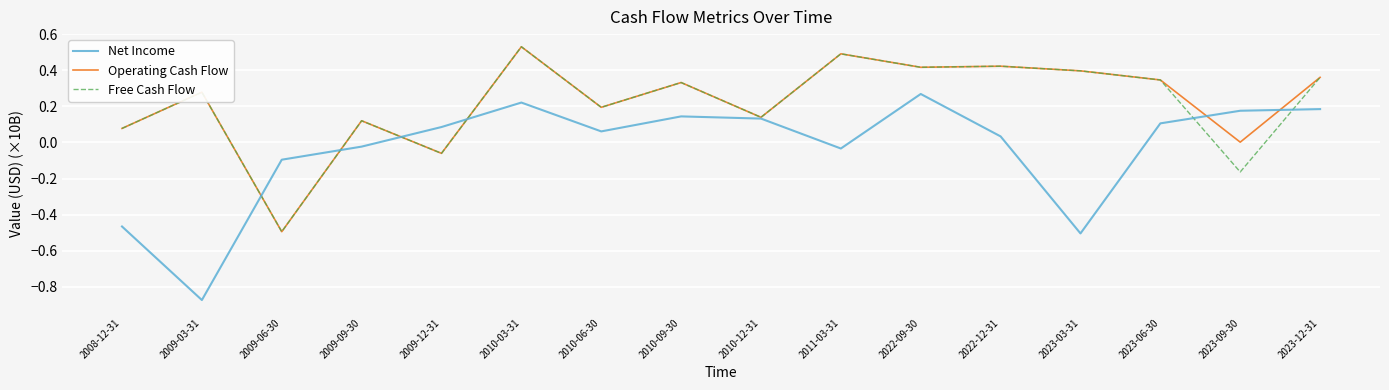

Which label corresponds to the smallest value in the chart?

2009-03-31